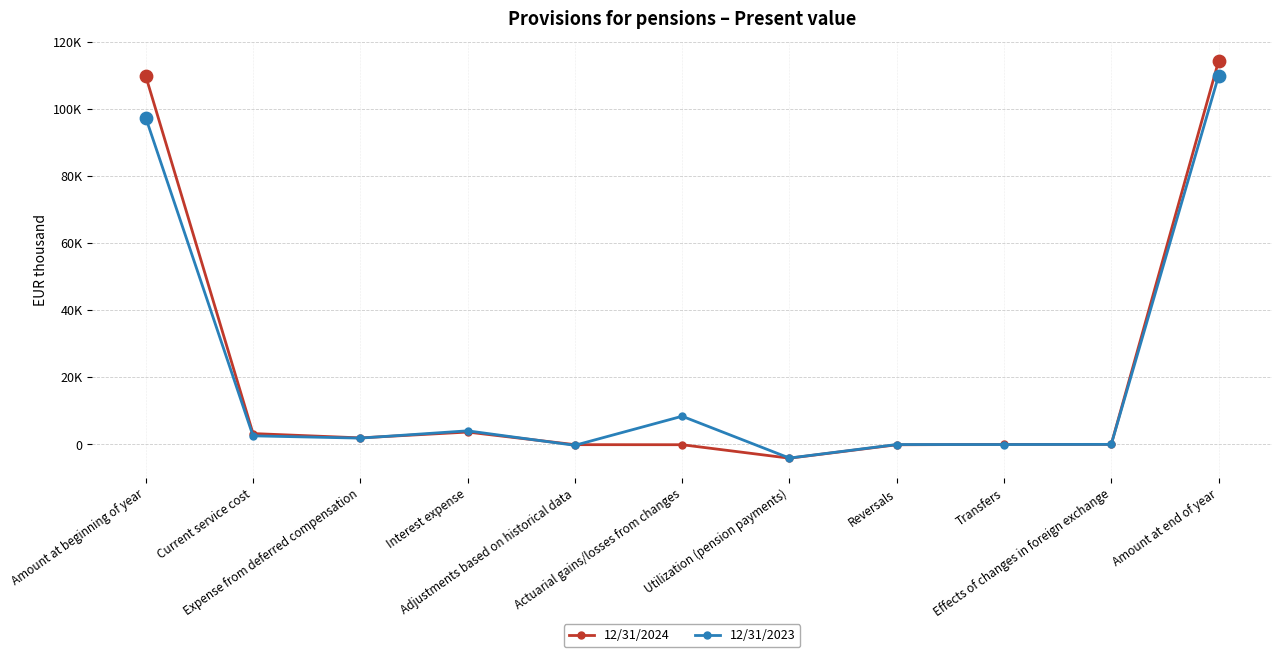

What are all the series names shown in the legend?

12/31/2024, 12/31/2023